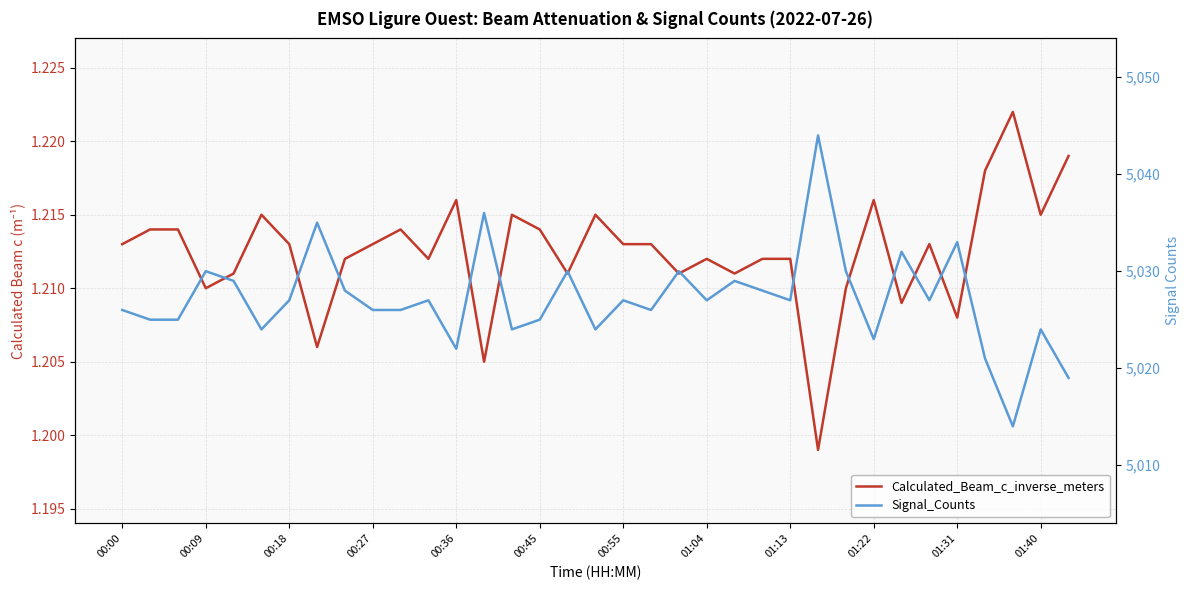

How many lines are shown in the chart?

2